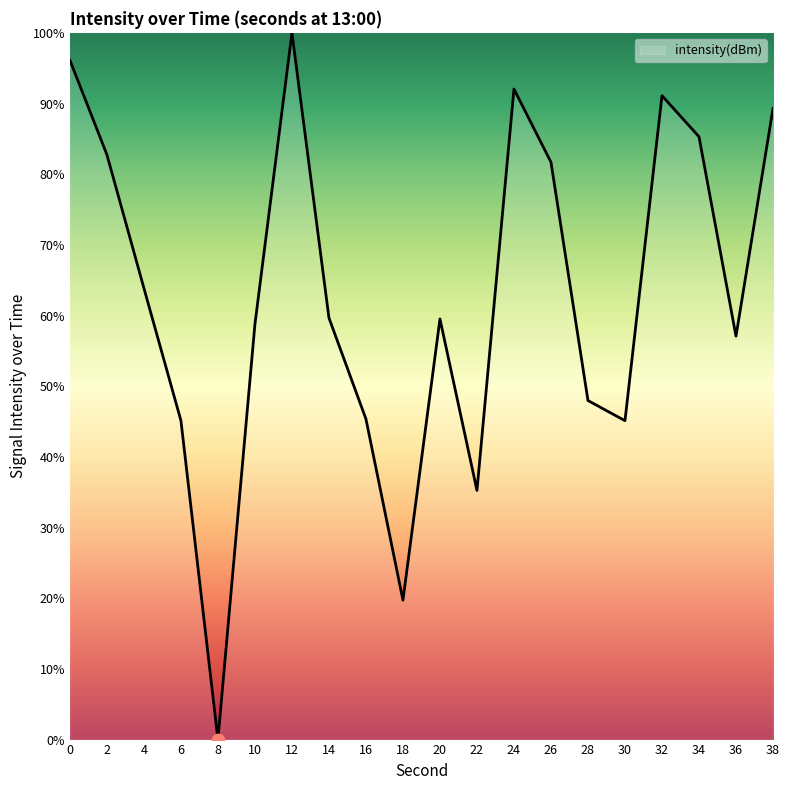

What is the change in value from 16 to 18?

-25.6